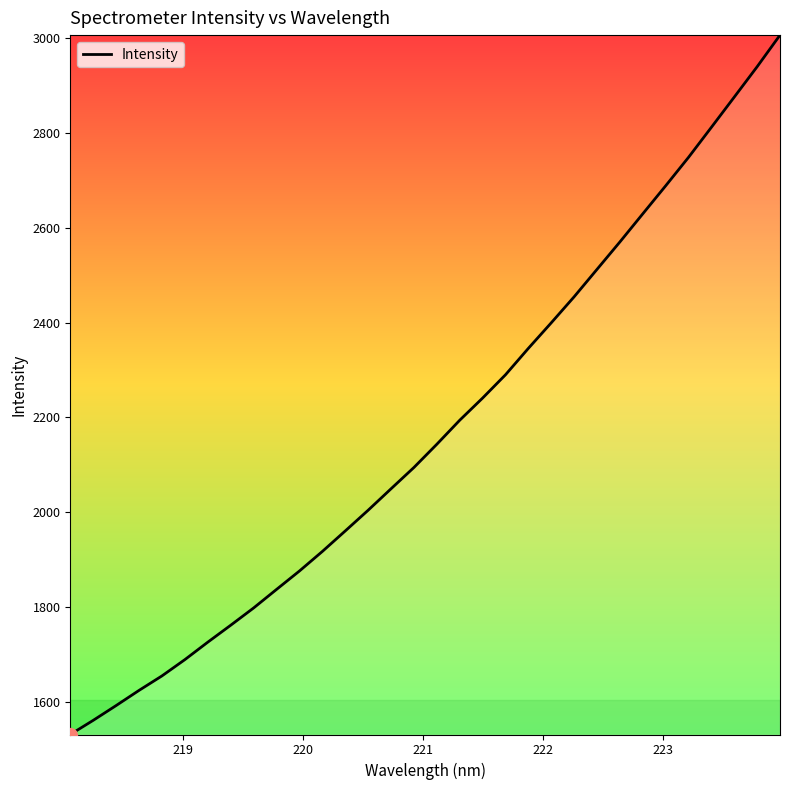

What is the smallest value displayed?

1530.6